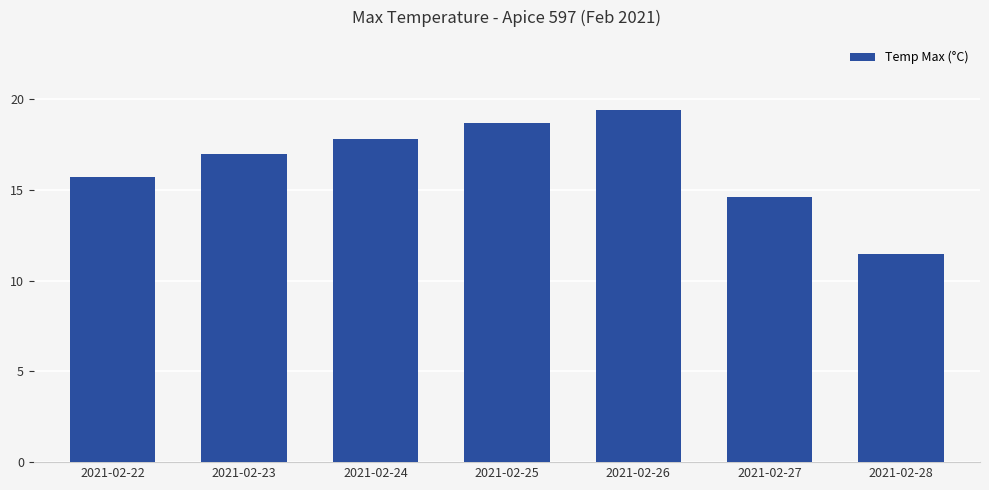

Does the chart contain any negative values?

No